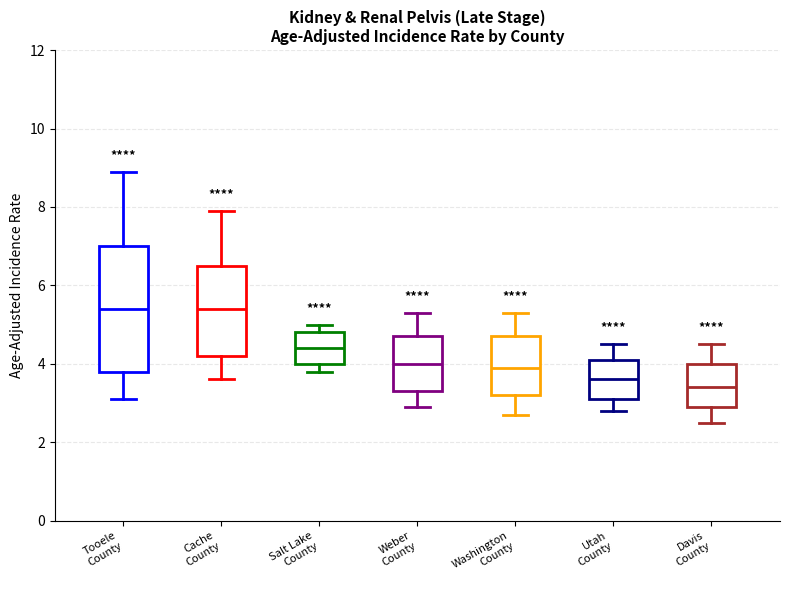

Where does the median line of the box for Weber County sit on the y-axis? The values are not printed on the chart, so give them approximately, as read against the axis.

4.0